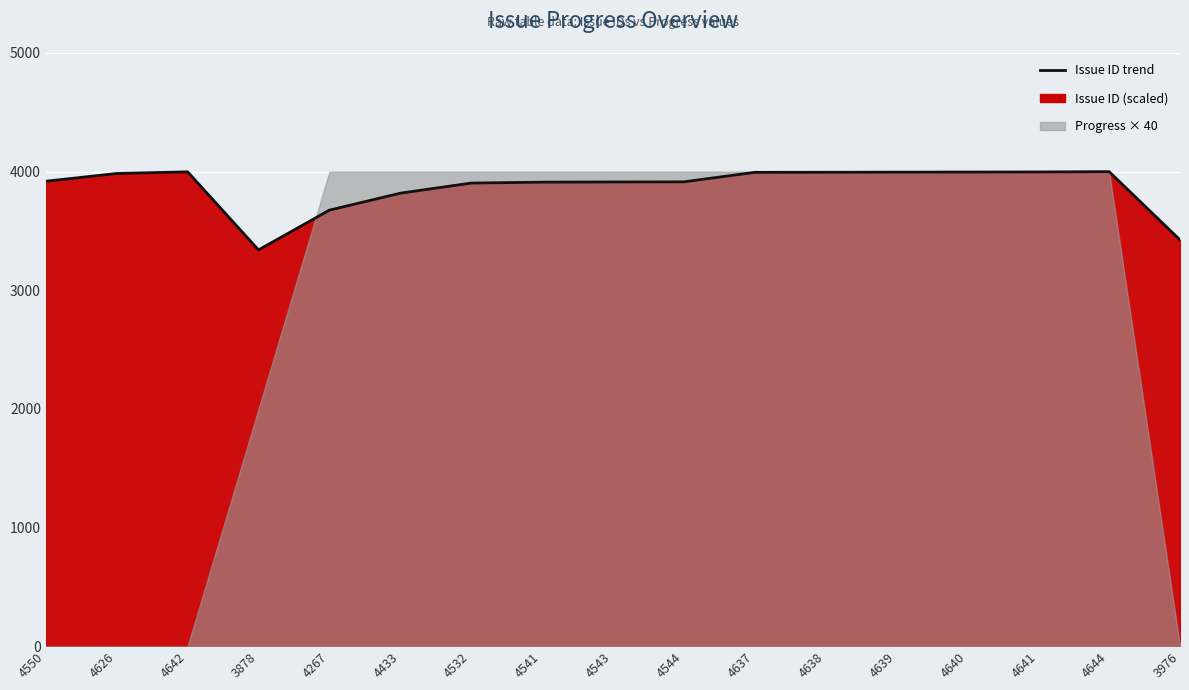

Reading left to right, extract all data points from this chart.

4550=3919.0	4626=3984.5	4642=3998.3	3878=3340.2	4267=3675.3	4433=3818.3	4532=3903.5	4541=3911.3	4543=3913.0	4544=3913.9	4637=3994.0	4638=3994.8	4639=3995.7	4640=3996.6	4641=3997.4	4644=4000.0	3976=3424.6